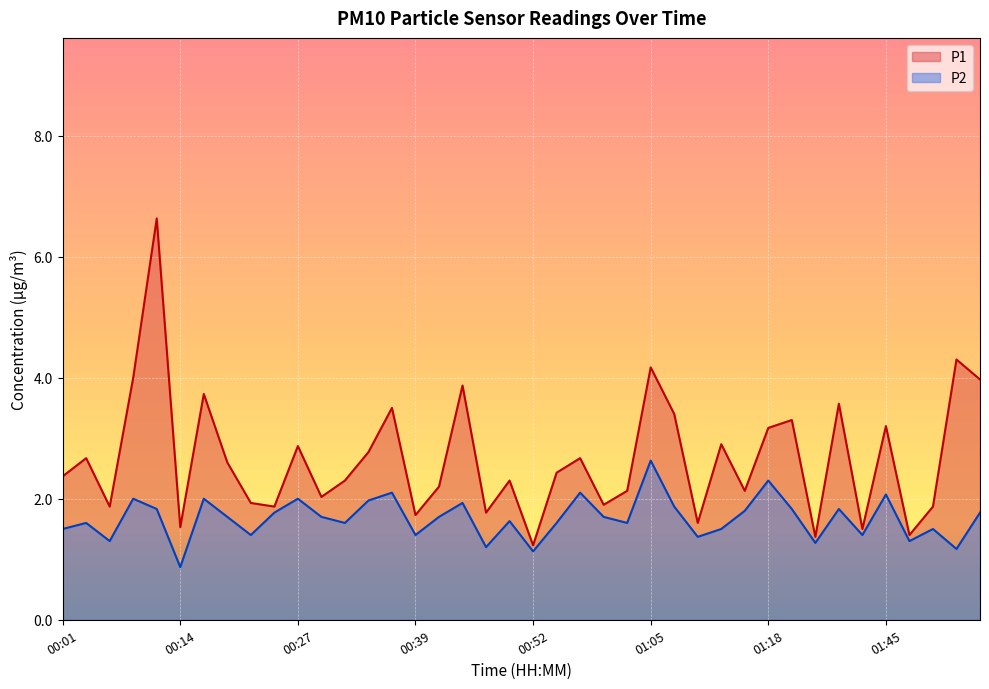

What are all the series names shown in the legend?

P1, P2